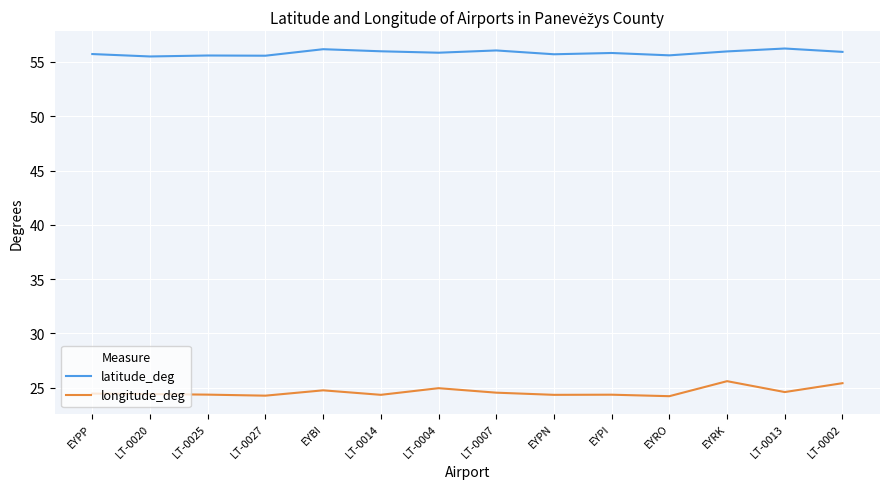

What is the smallest value displayed?

24.2